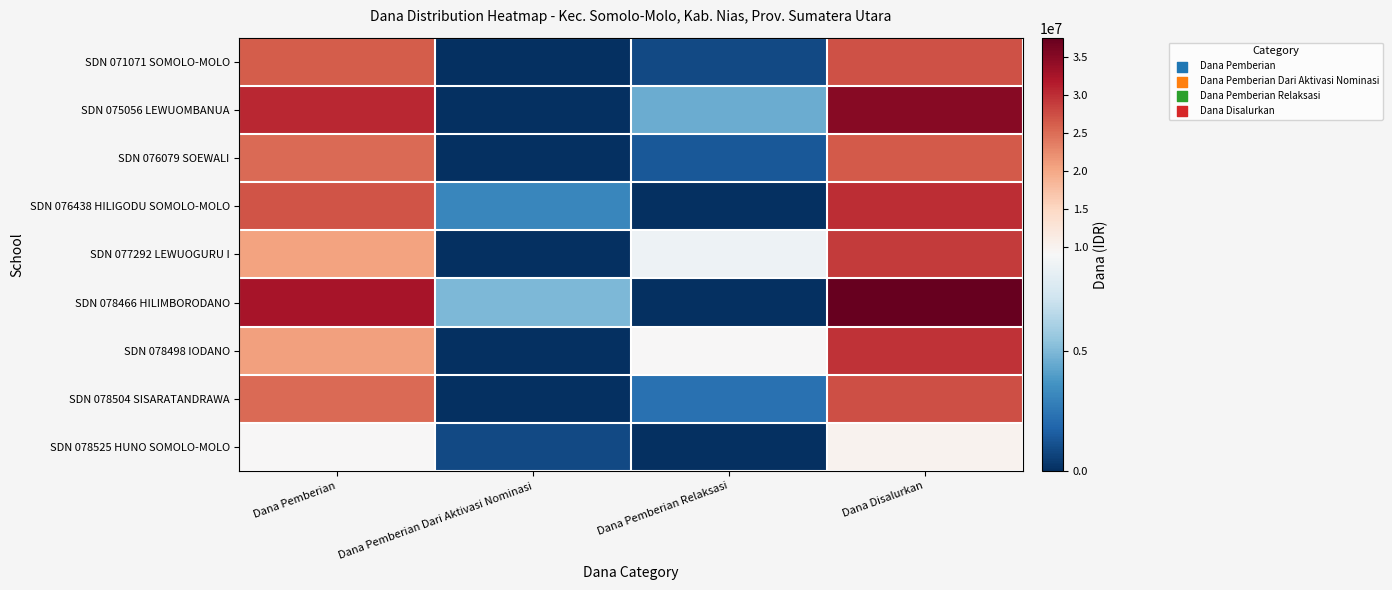

What is the greatest value displayed?

37575000